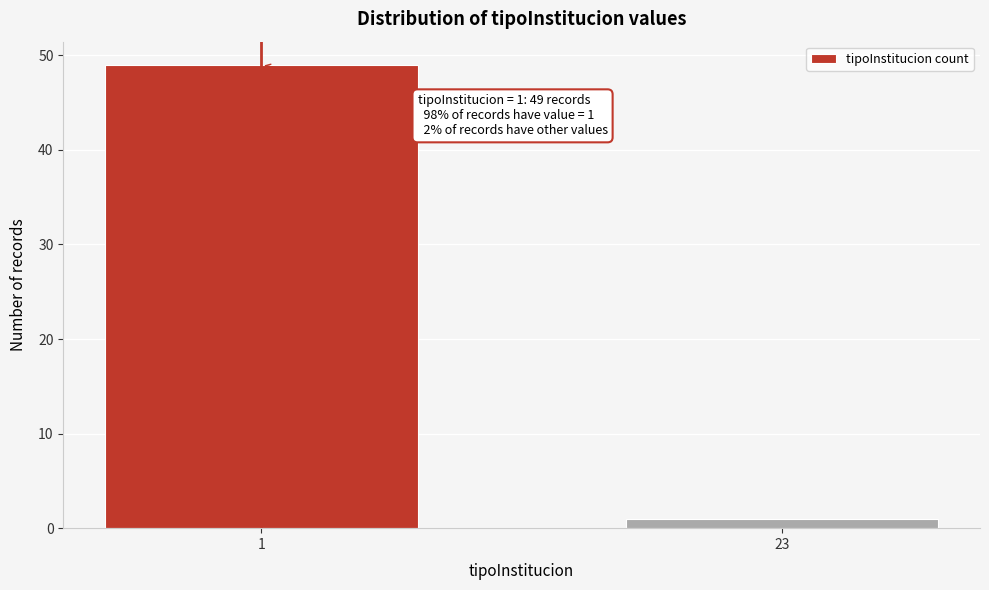

Reading left to right, what are all the values shown in this chart?

1=49	23=1